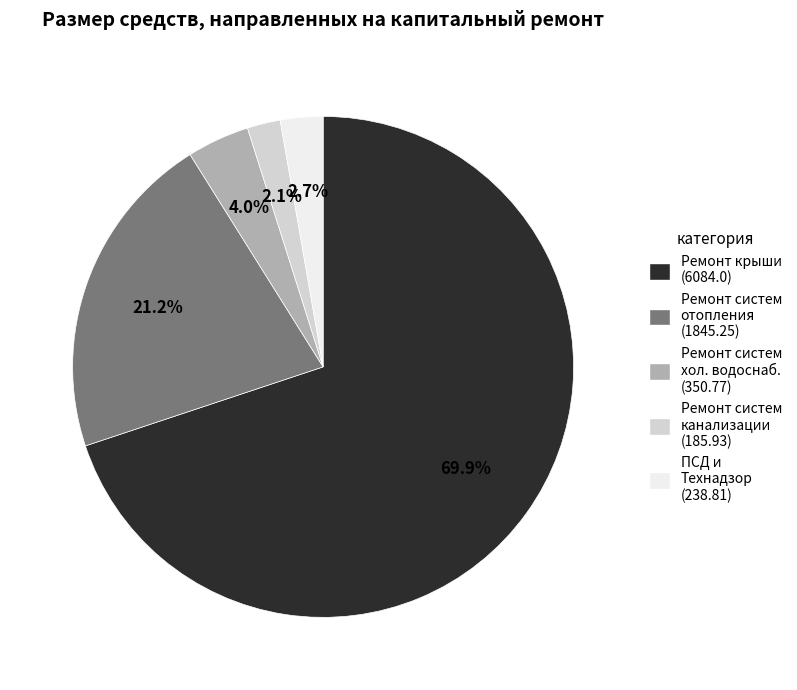

Count the number of slices in the pie.

5